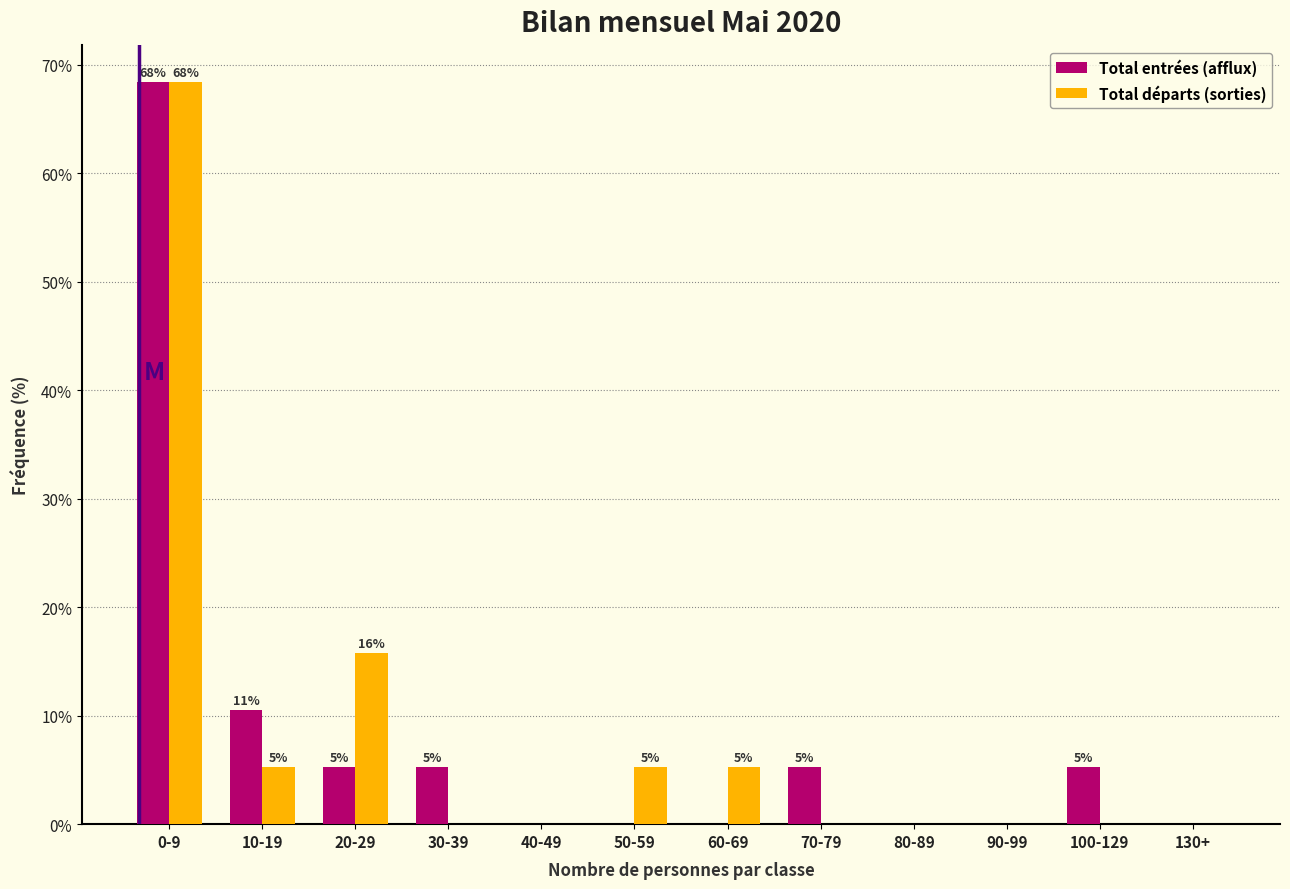

Reading left to right, what are all the values shown in this chart?

Total entrées (afflux): 0-9=68.4	10-19=10.5	20-29=5.3	30-39=5.3	40-49=0.0	50-59=0.0	60-69=0.0	70-79=5.3	80-89=0.0	90-99=0.0	100-129=5.3	130+=0.0
Total départs (sorties): 0-9=68.4	10-19=5.3	20-29=15.8	30-39=0.0	40-49=0.0	50-59=5.3	60-69=5.3	70-79=0.0	80-89=0.0	90-99=0.0	100-129=0.0	130+=0.0